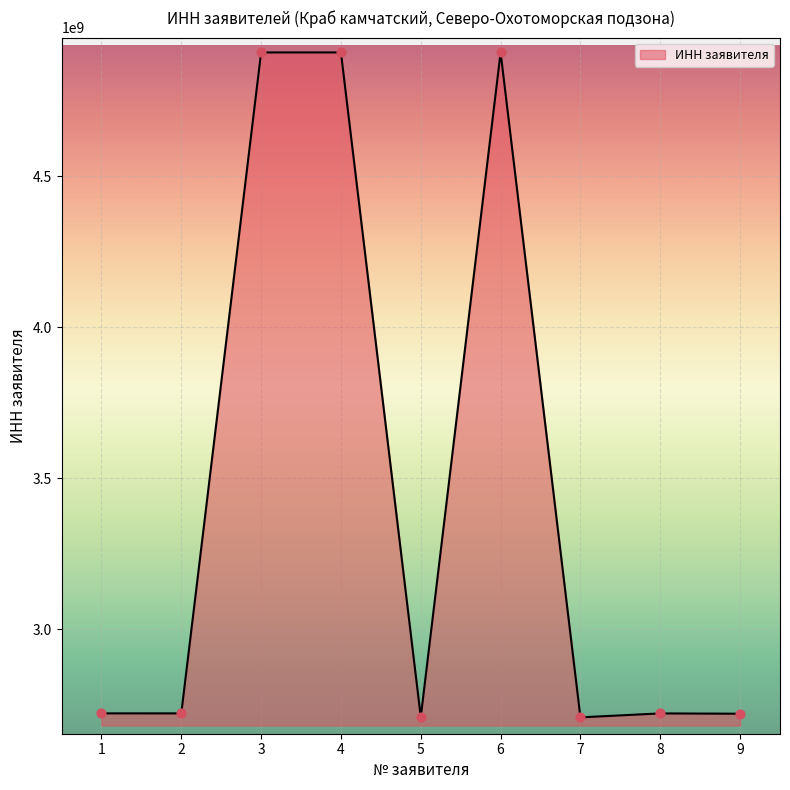

What is the change in value from 1 to 3?

+2187897359